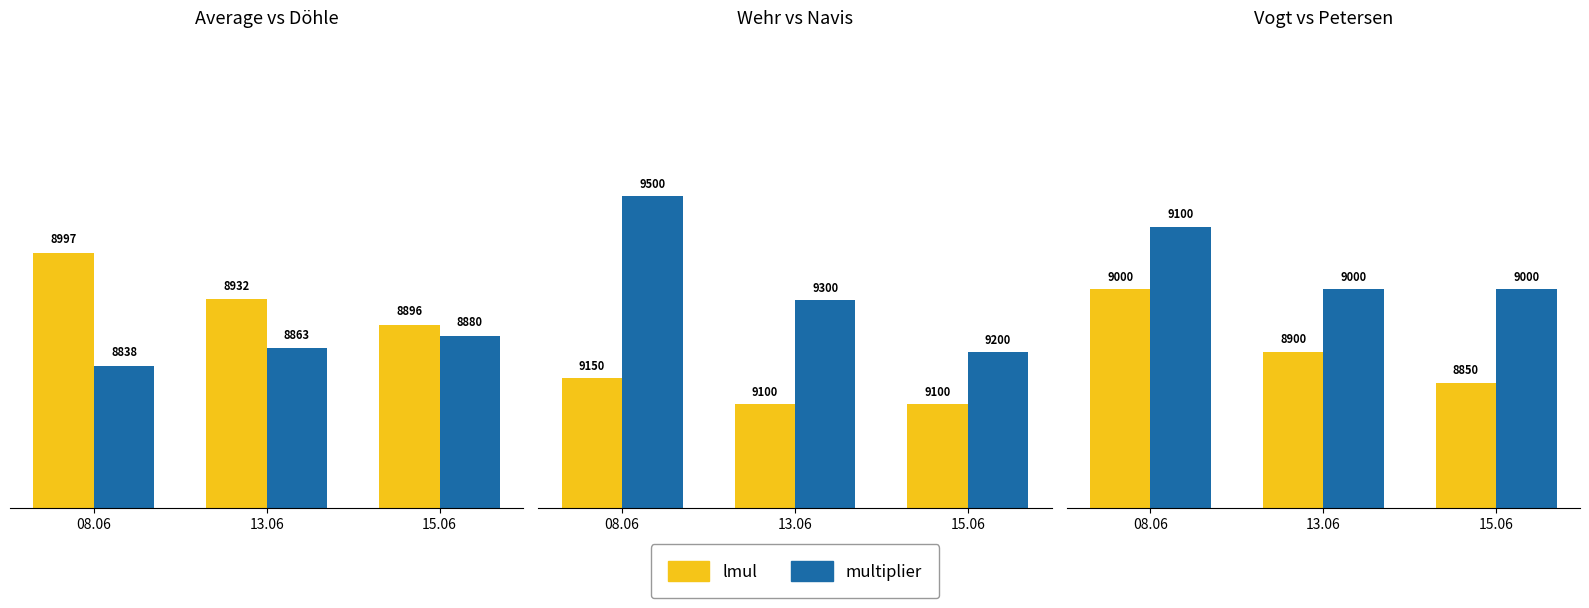

Which series has the largest total across all categories?

lmul